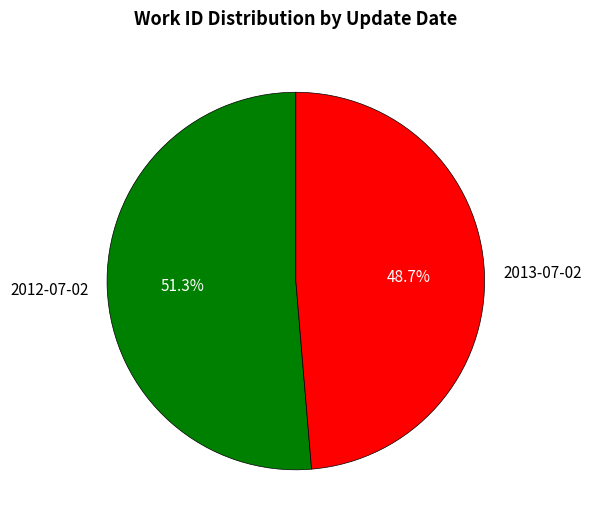

To the nearest percent, what is the average slice percentage?

50%